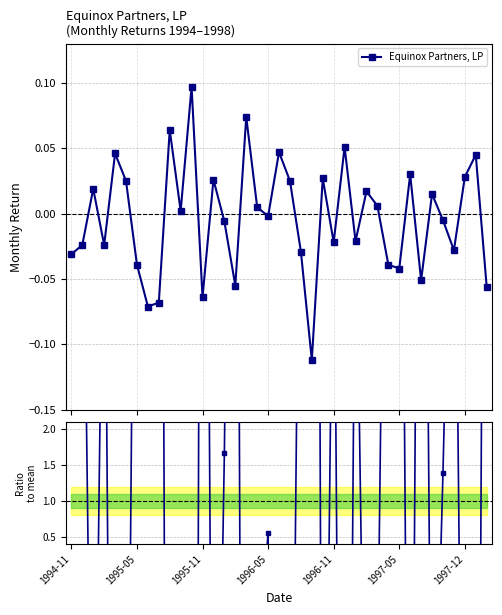

How many interior local peaks does the Equinox Partners, LP series have?

13